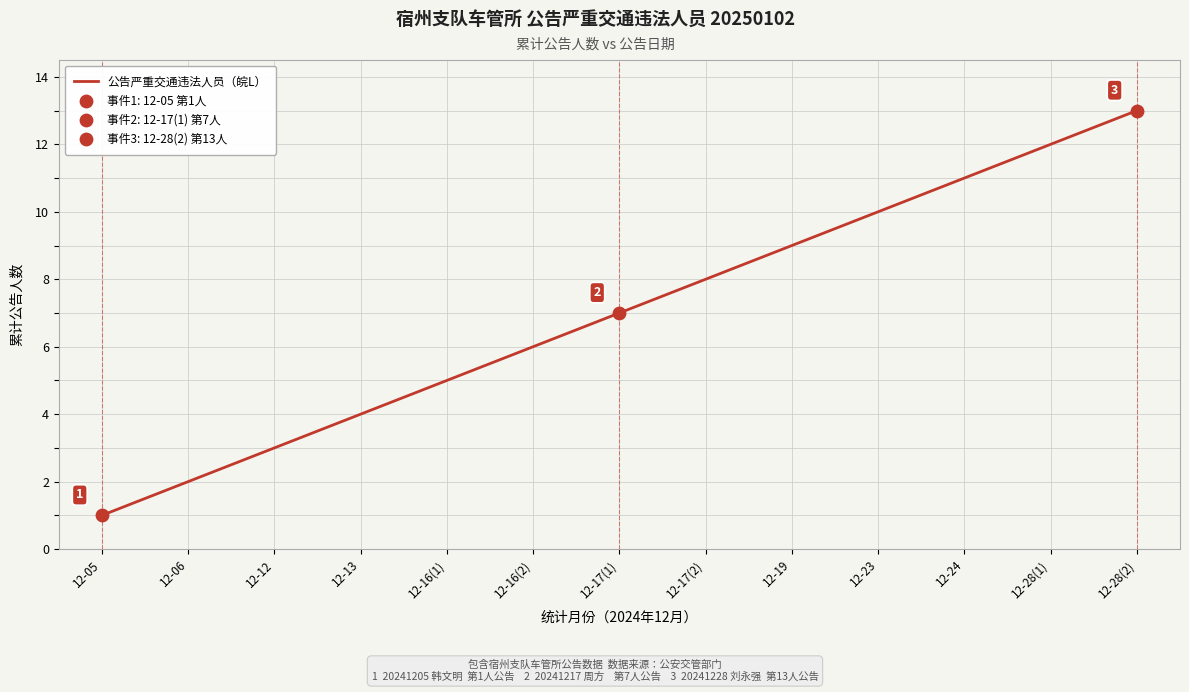

What is the change in value from 12-23 to 12-28(2)?

+3